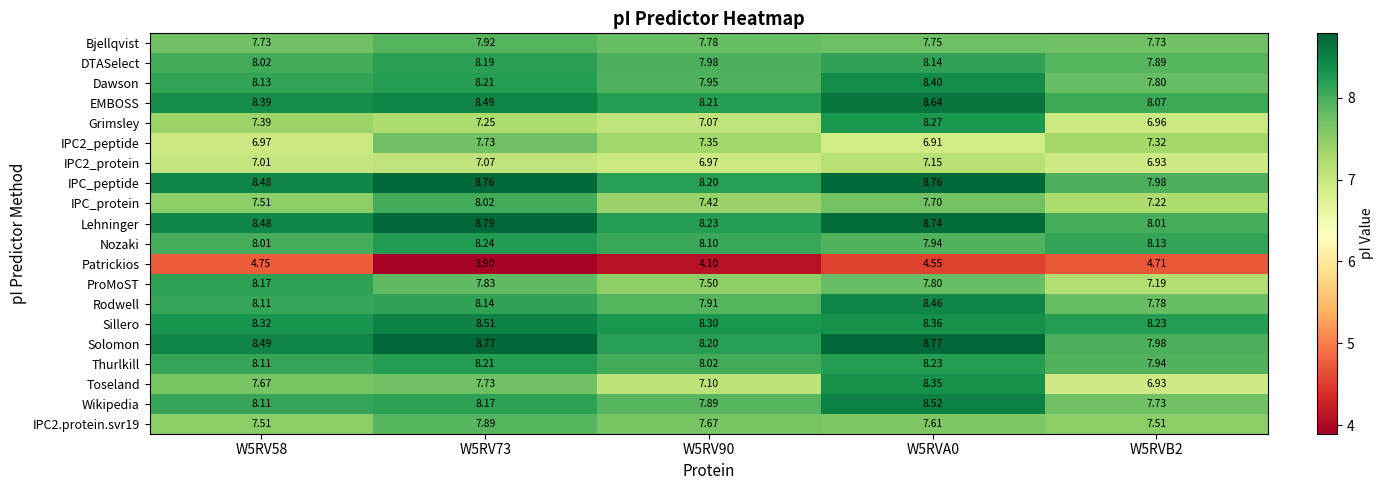

Which series changed the most between W5RV58 and W5RVB2?

ProMoST